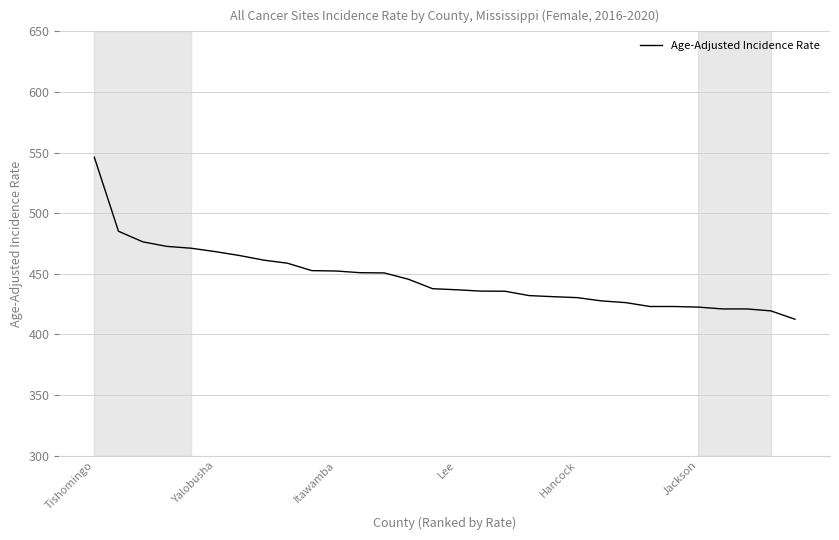

What is the difference between the maximum and minimum values?

133.7